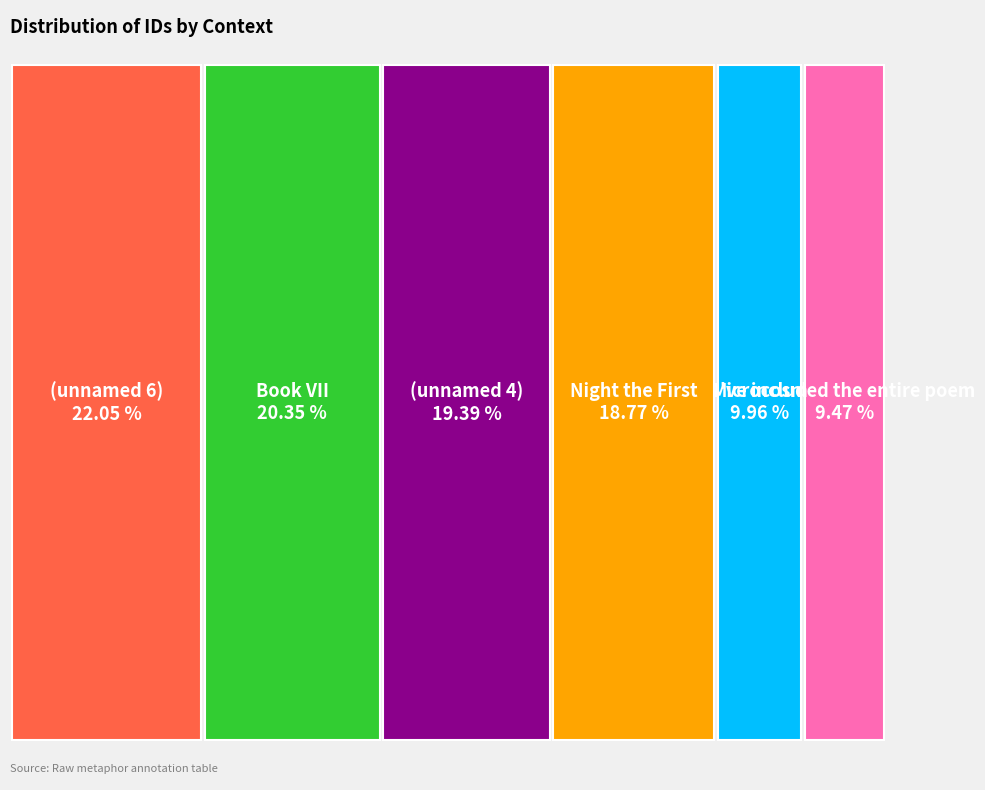

How many segments does this pie chart have?

6